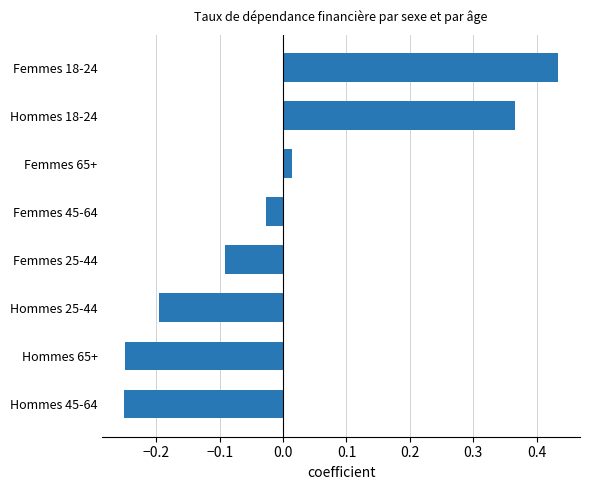

How many data points are above 0?

3